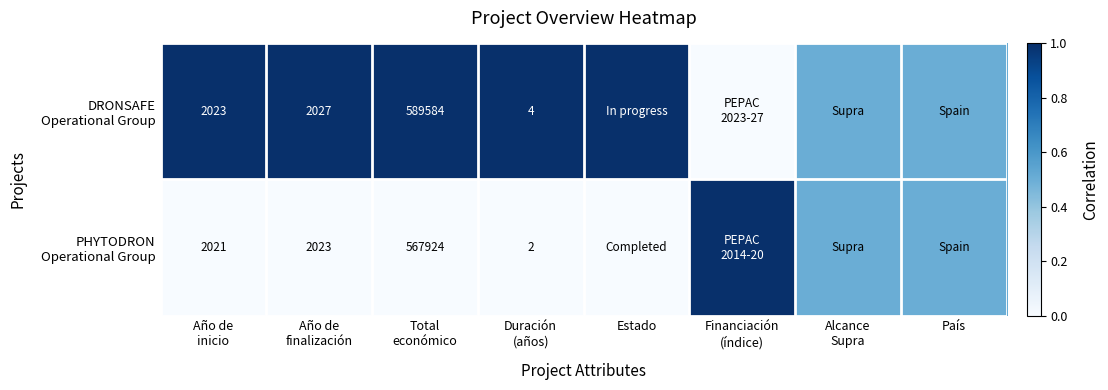

The DRONSAFE Operational Group series shows 1.8 at Año de finalización. True or false?

False